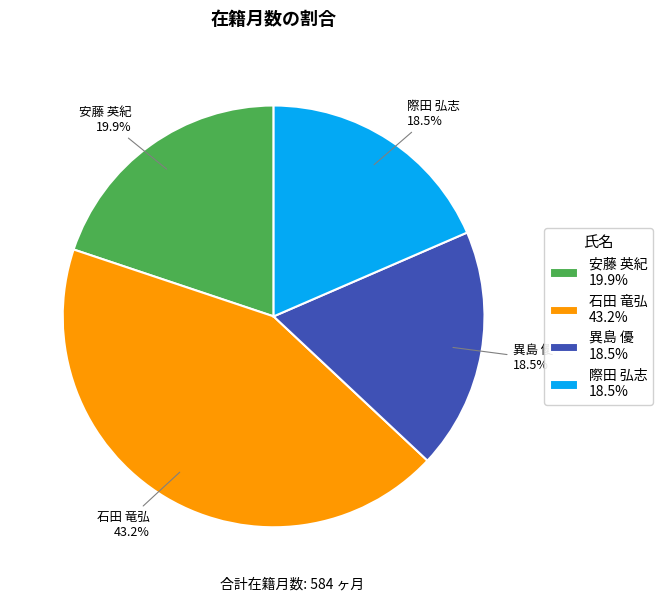

Which category has the biggest portion of the pie?

石田 竜弘